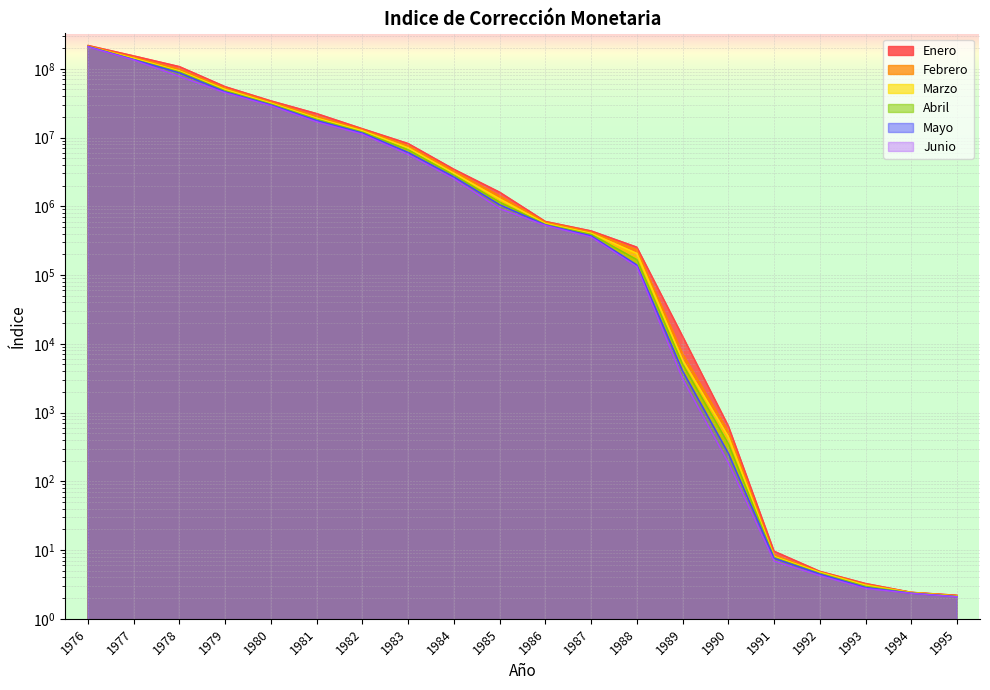

Is it true that Marzo equals 69503845.6 at 1979?

False